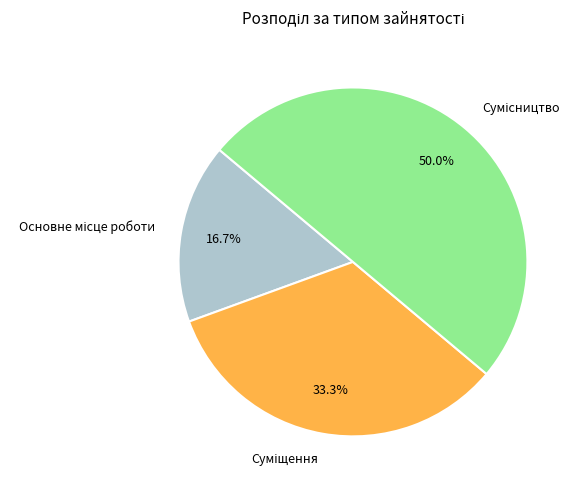

The Сумісництво slice represents 50% of the pie. True or false?

True